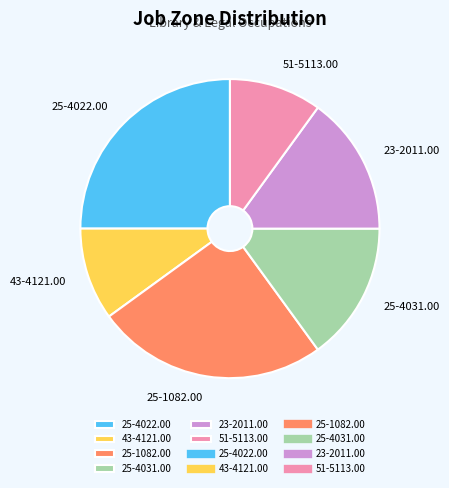

Does 25-4031.00 represent more than half of the total?

No